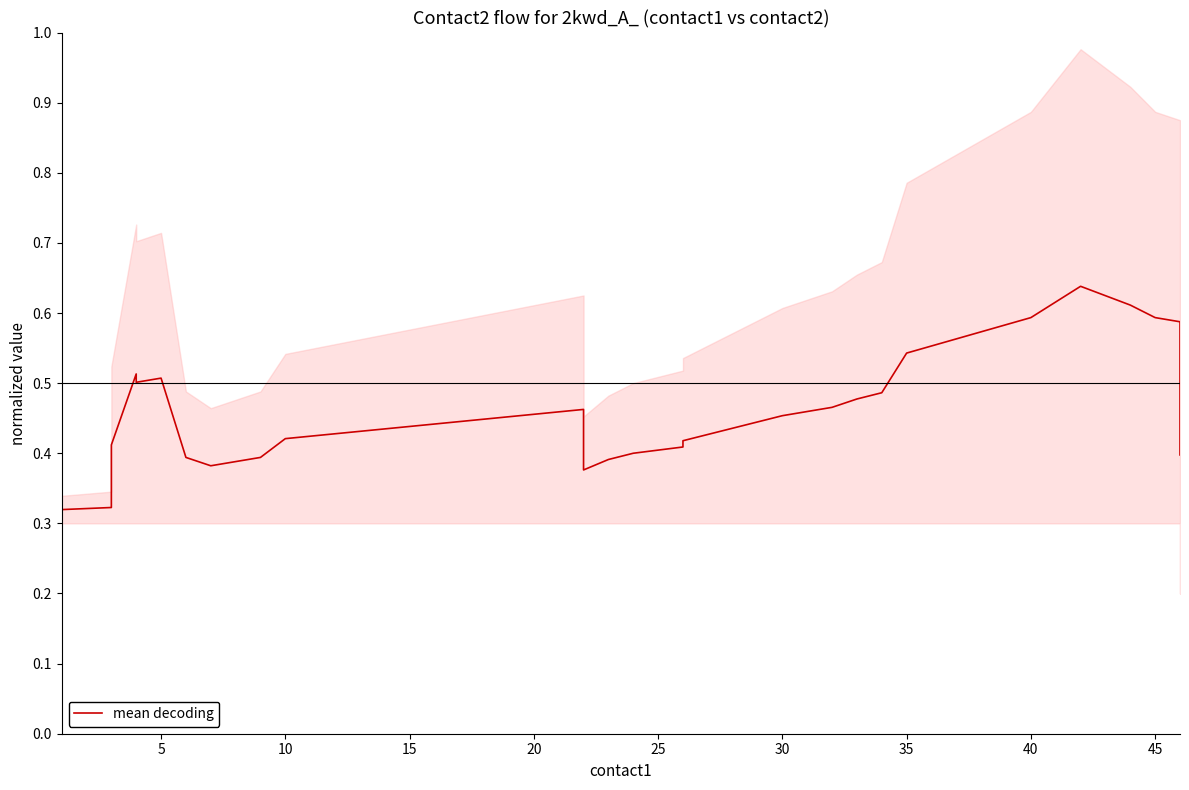

What is the difference between the maximum and second lowest values?

0.3